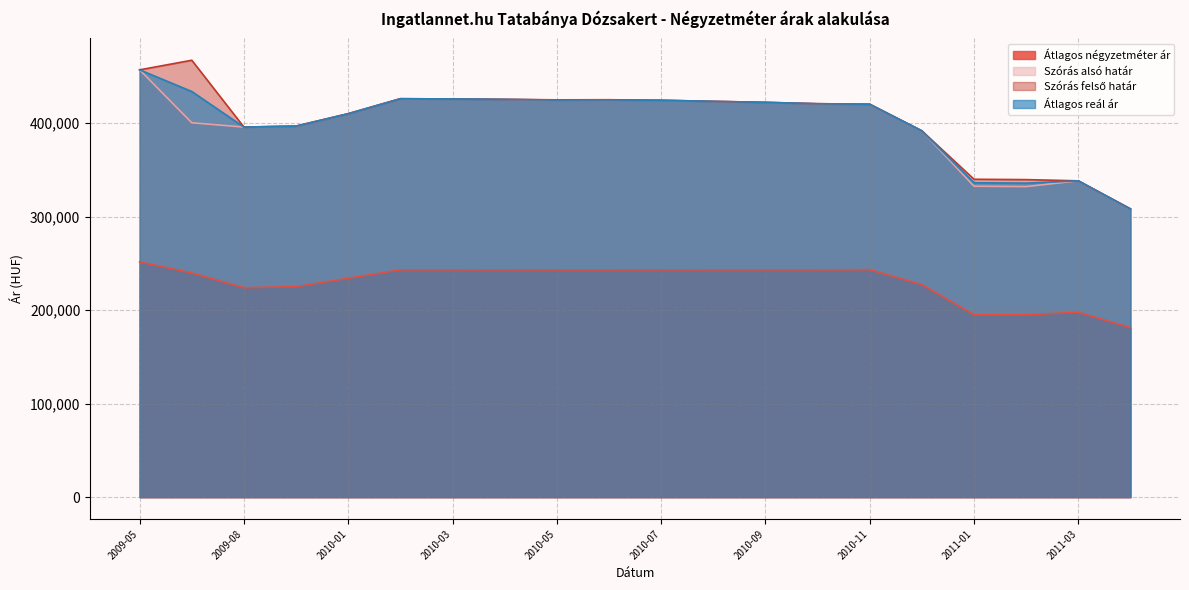

How many data points does each series have?

20